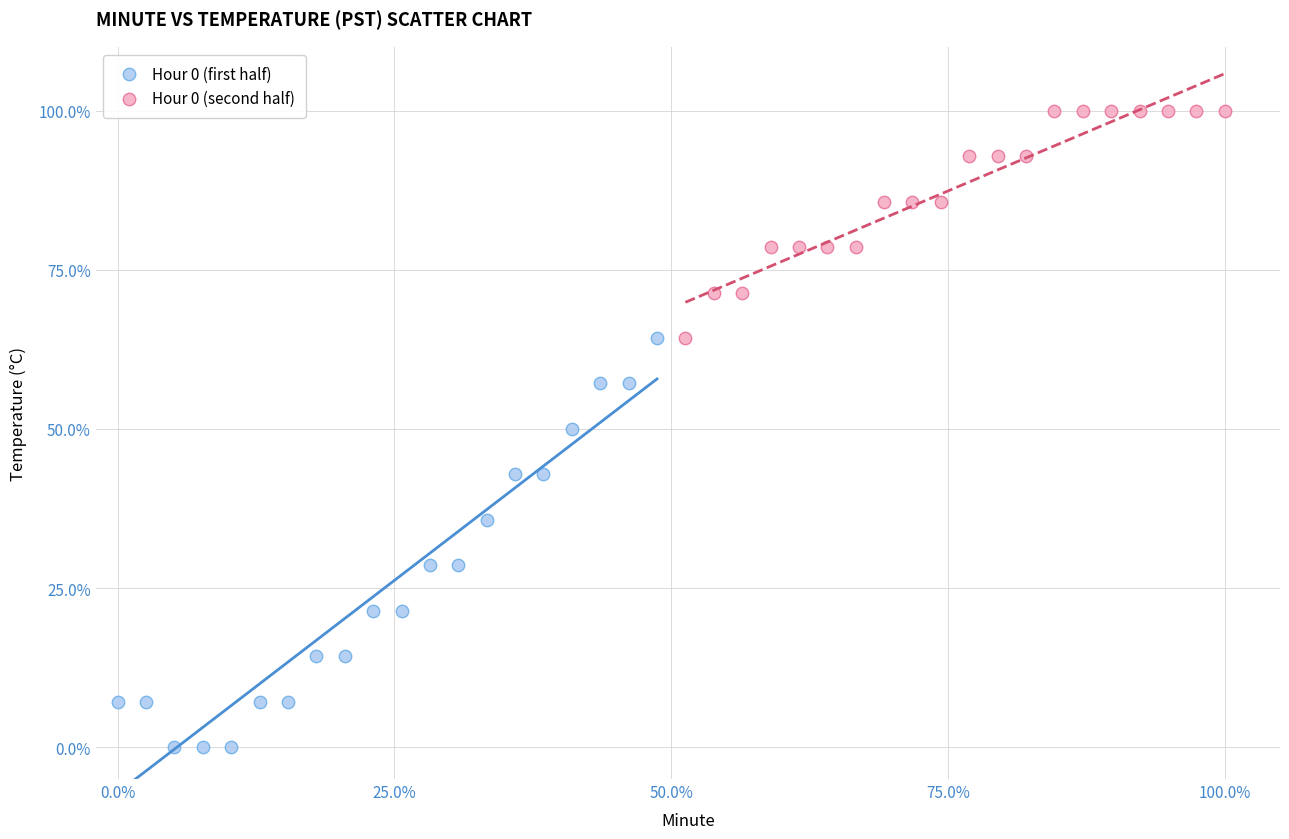

Which series contains the lowest Y value?

Hour 0 (first half)